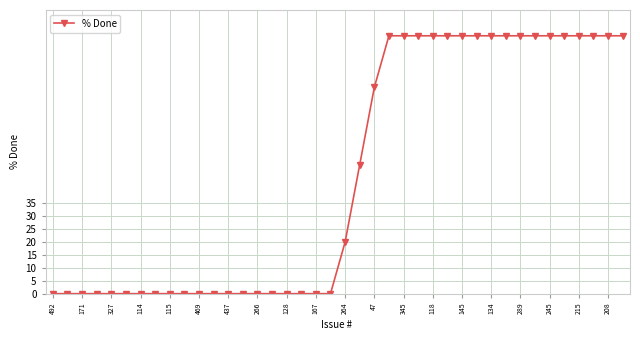

What is the average value?

46